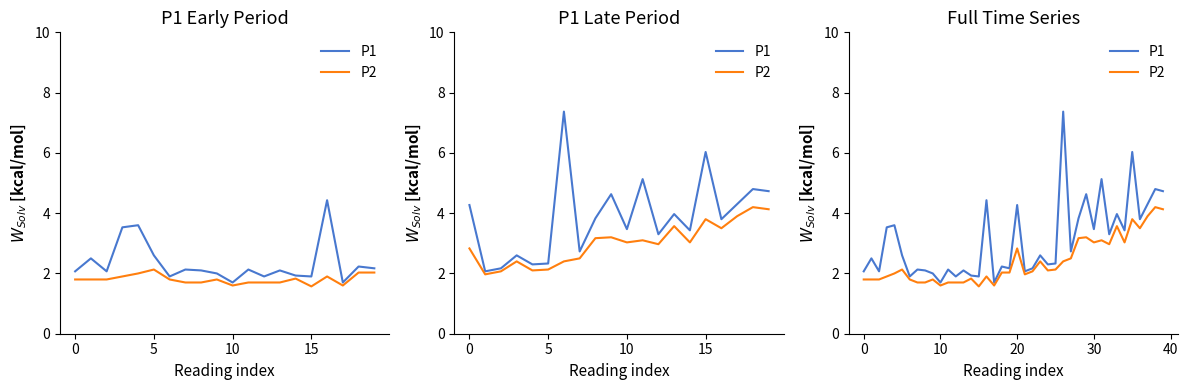

What is the difference between the maximum and minimum values in the P1 series?

5.7